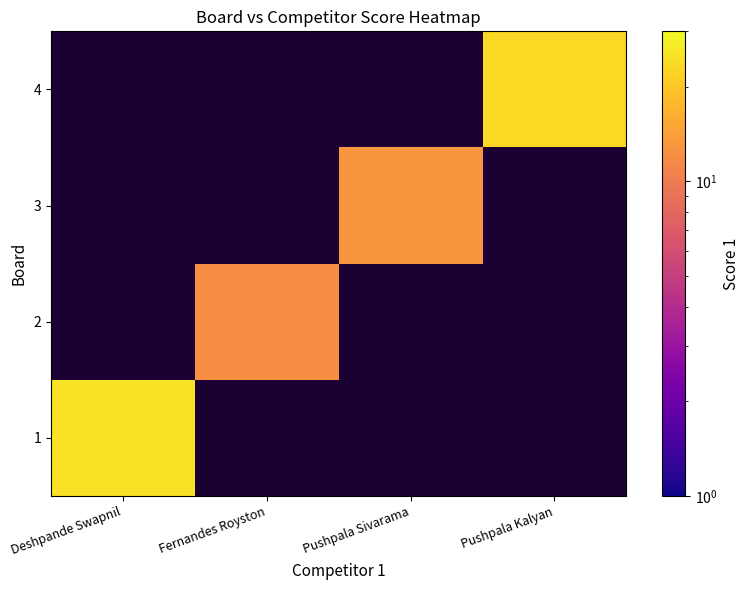

How many distinct data groups are displayed?

4